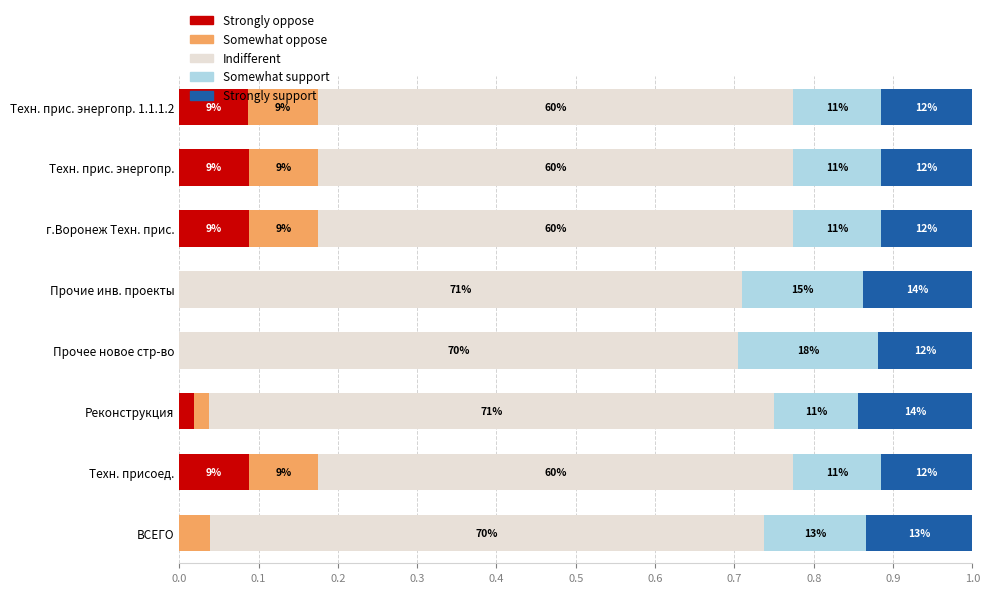

What are all the series names shown in the legend?

Strongly oppose, Somewhat oppose, Indifferent, Somewhat support, Strongly support